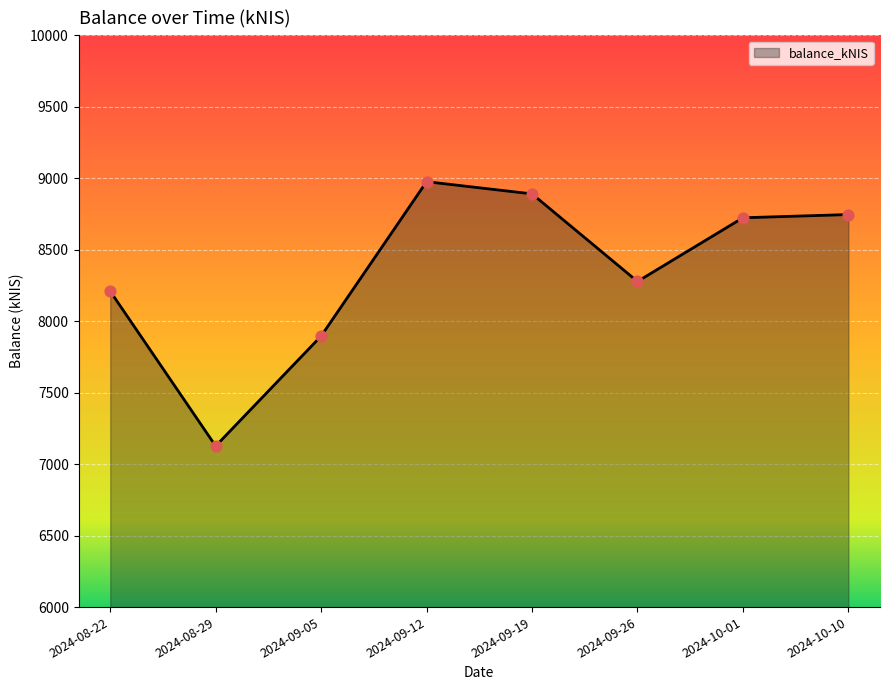

Approximately how many times larger is the value at 2024-10-01 compared to 2024-09-26?

1.1